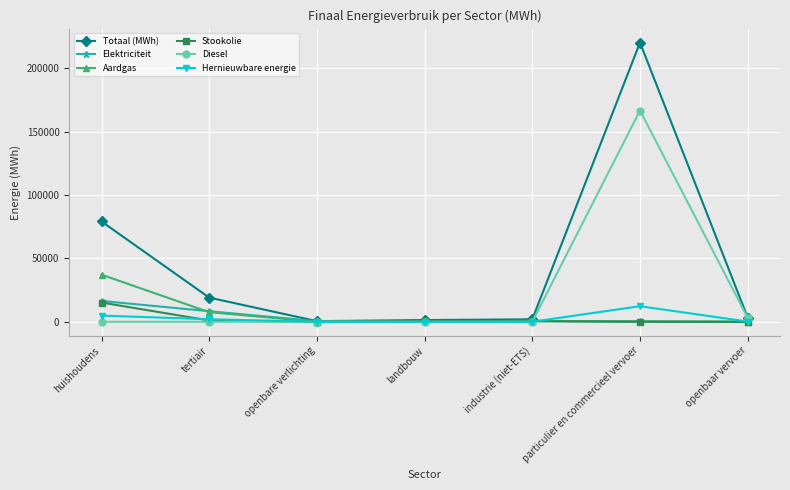

What is the highest value of the Hernieuwbare energie series?

12287.5